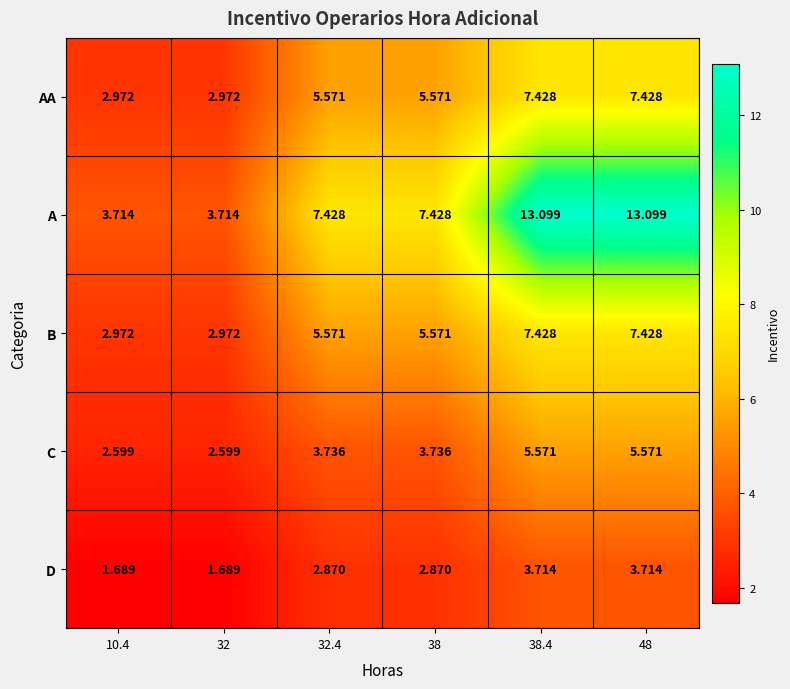

Is the value of C at 10.4 greater than the value of B at 38.4?

No